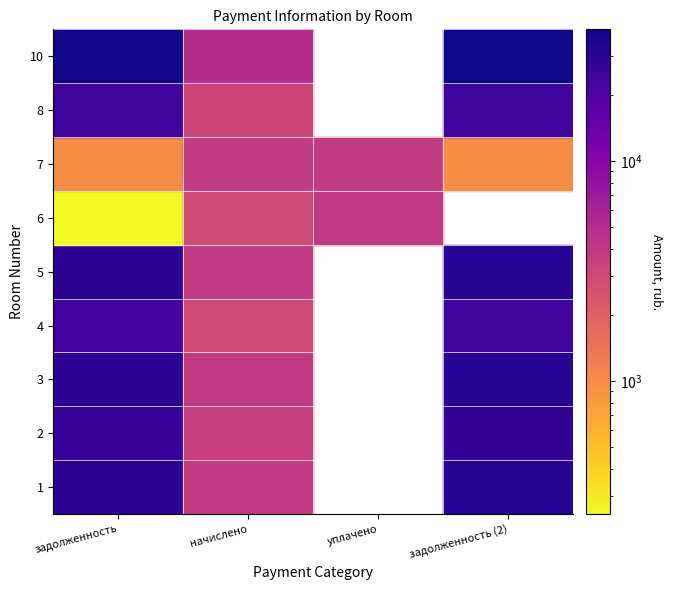

The value of 2 at 1 is 15241.4. True or false?

False